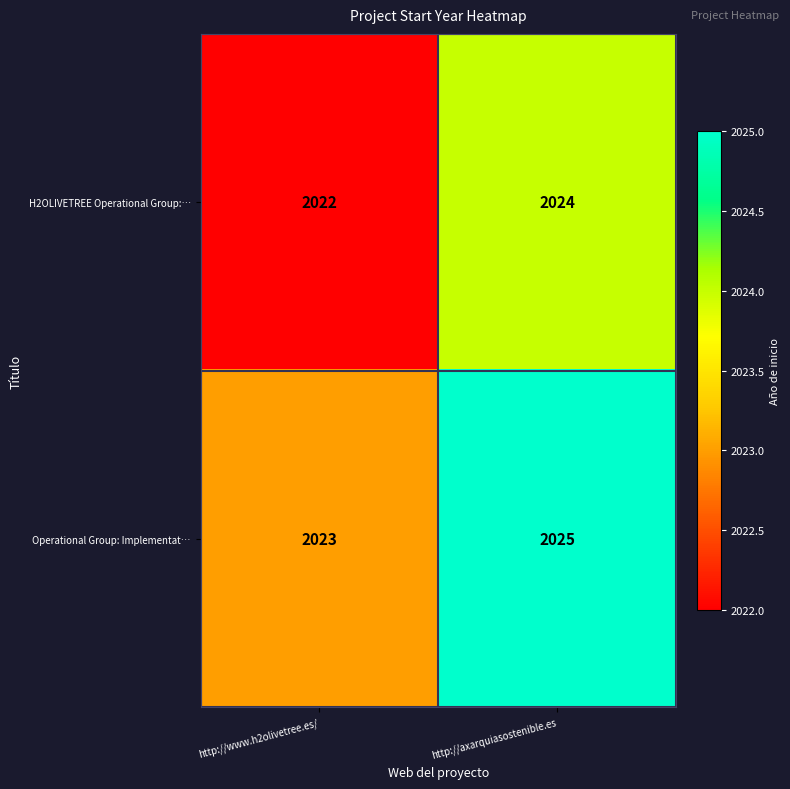

Count the number of categories in the chart.

2